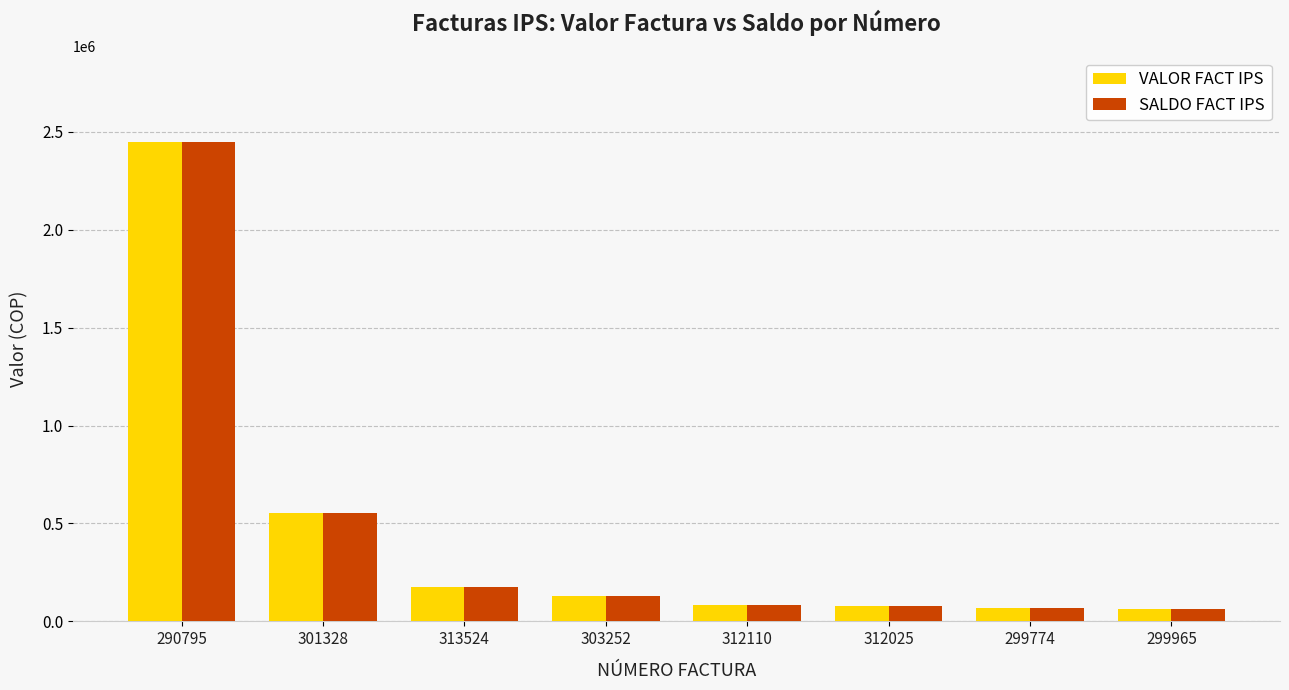

What is the maximum value for VALOR FACT IPS?

2445979